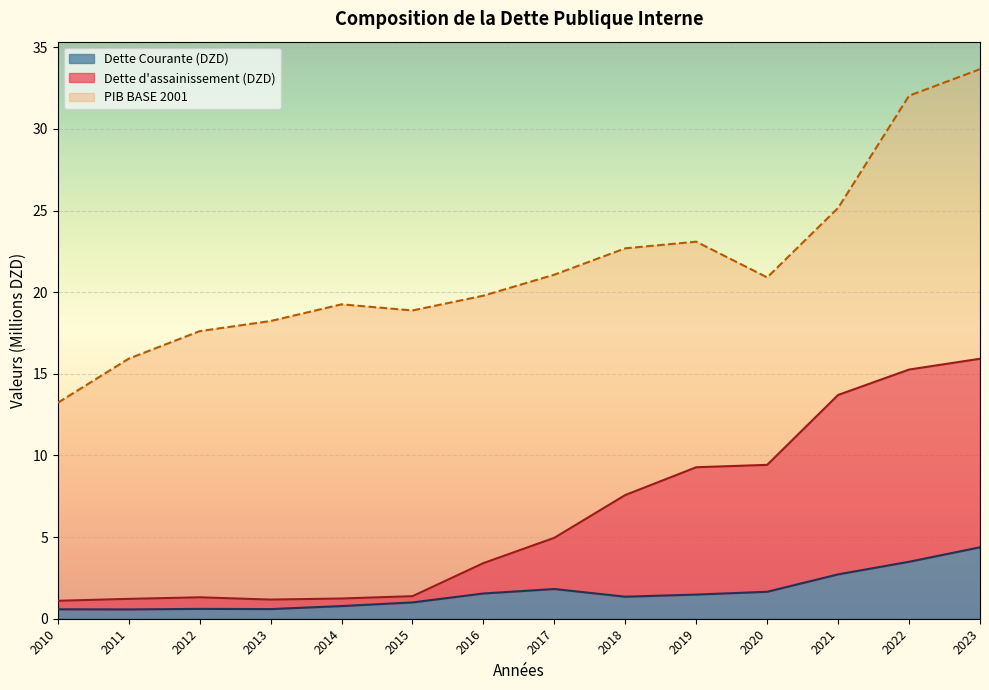

At which category does PIB BASE 2001 reach its first local valley?

2015